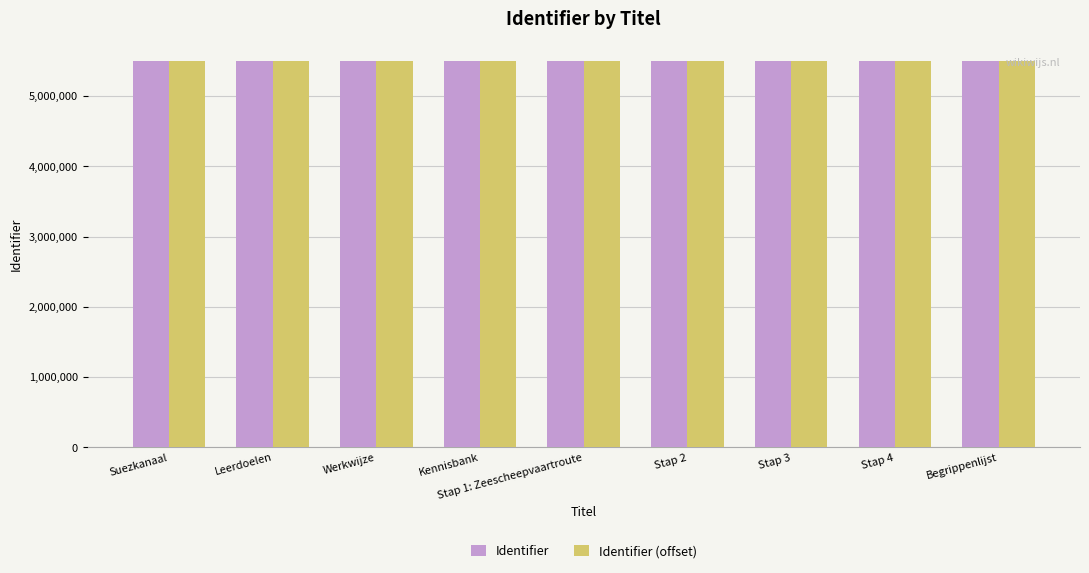

What position from the left is Begrippenlijst?

9